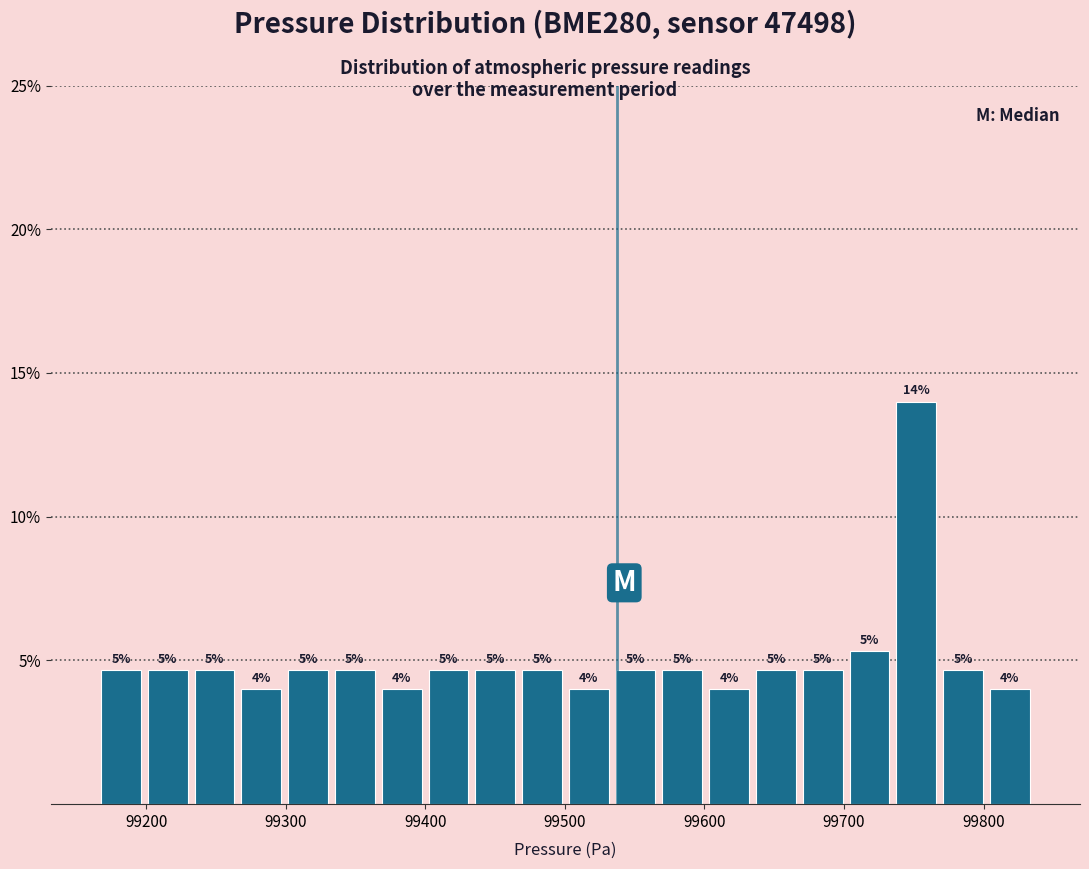

Around what value on the x-axis is the tallest bar? Give the approximate position of its centre, as read against the axis.

99750